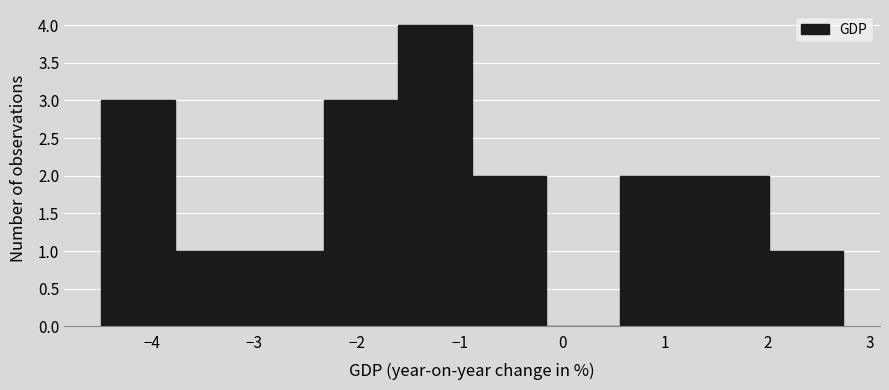

What is the height of the bar covering -4.5 to -3.8 on the x-axis? Neither the bar edges nor the heights are printed on the chart, so give them approximately, as read against the axes.

3